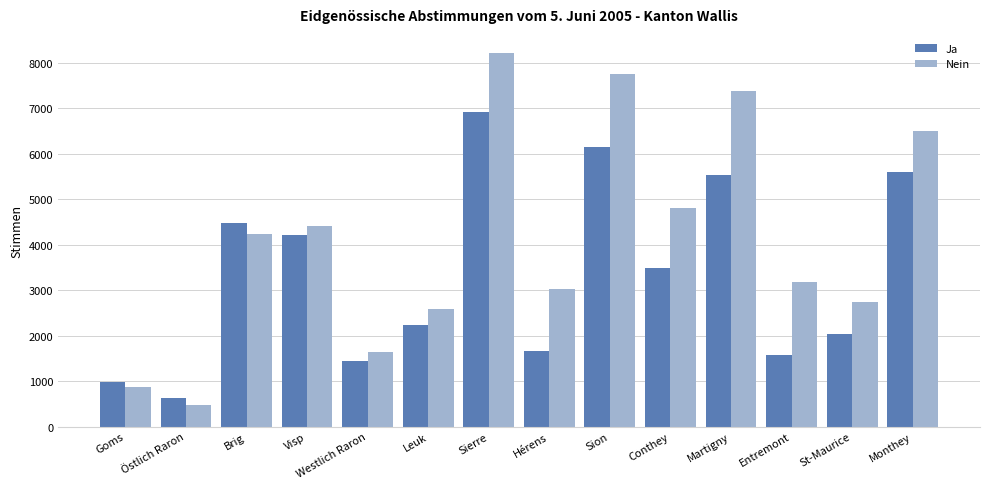

At which category is the sum across all series the highest?

Sierre